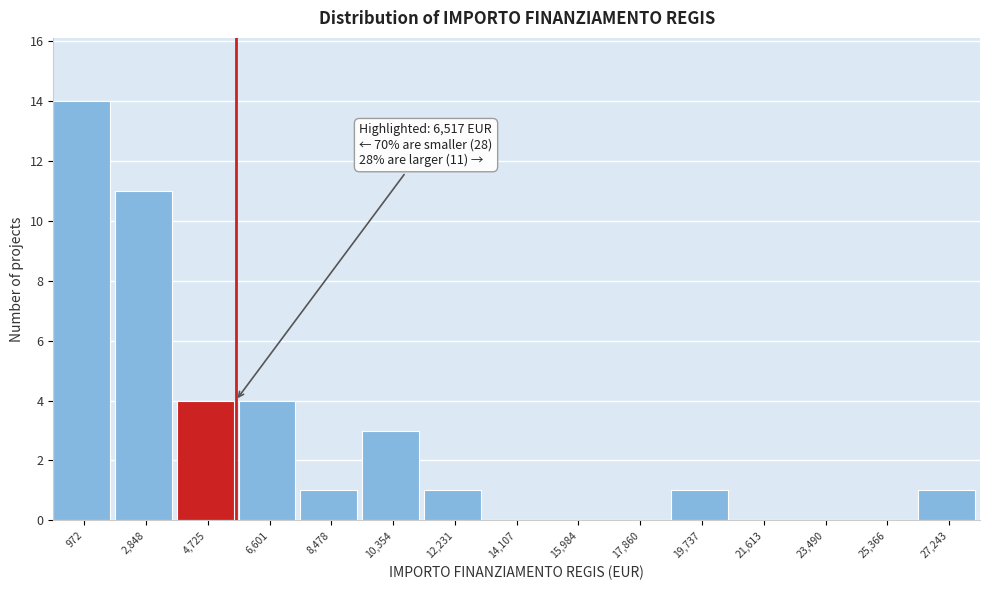

Reading left to right, extract all data points from this chart.

972=14	2,848=11	4,725=4	6,601=4	8,478=1	10,354=3	12,231=1	14,107=0	15,984=0	17,860=0	19,737=1	21,613=0	23,490=0	25,366=0	27,243=1